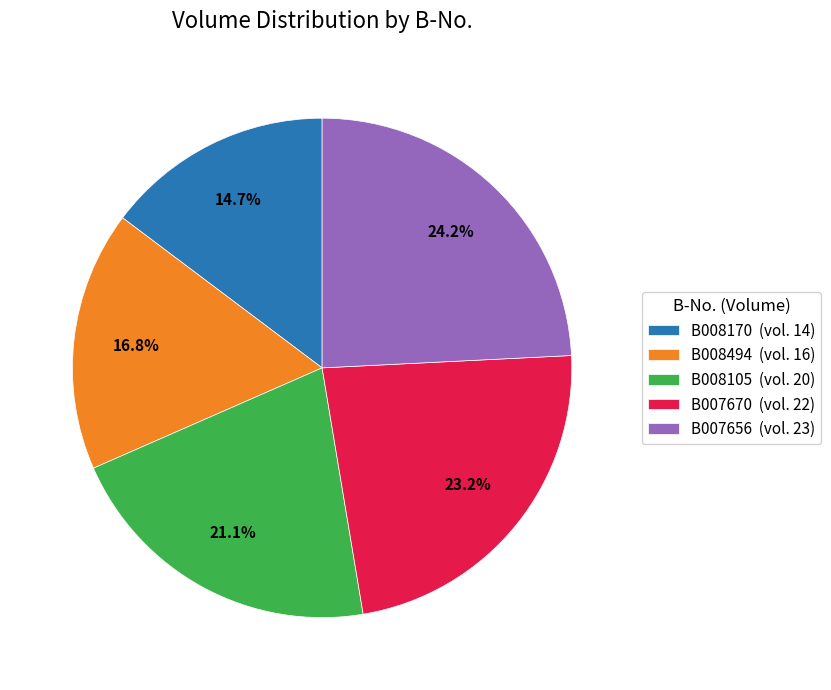

How many slices are in this pie chart?

5